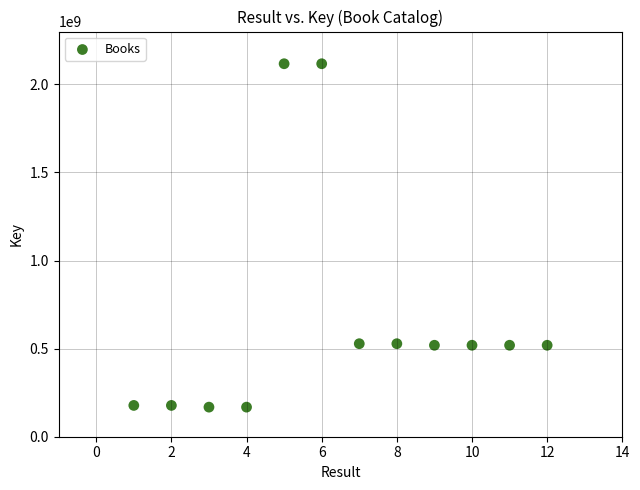

What is the average X value?

6